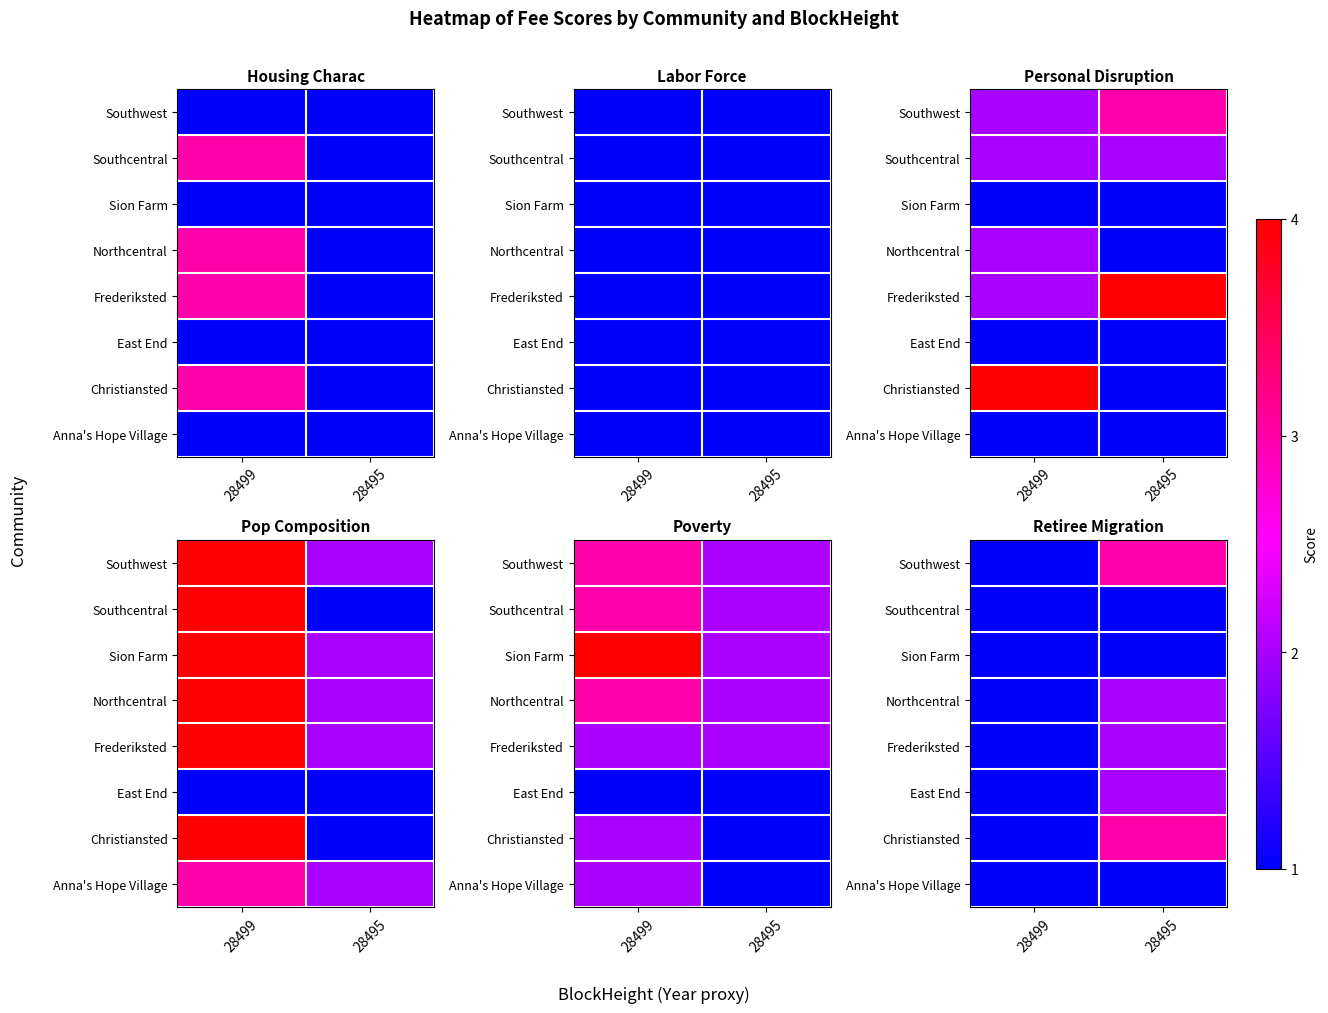

The value of Southcentral at 28495 is 1. True or false?

False